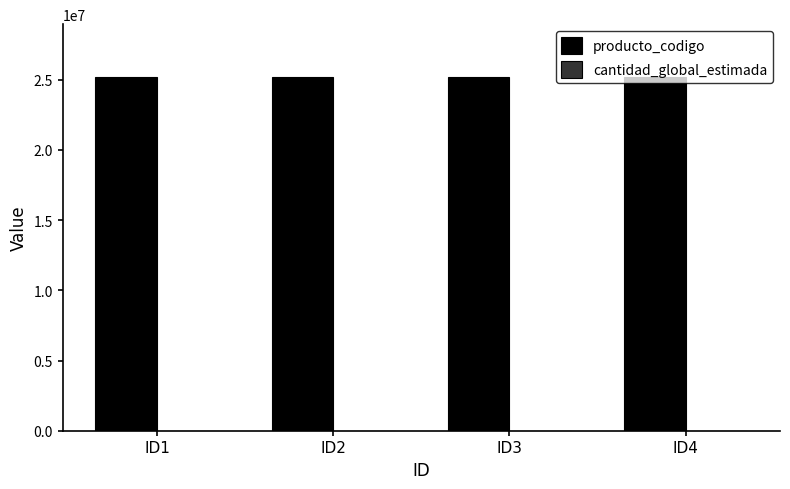

Read the producto_codigo value at ID1.

25172503